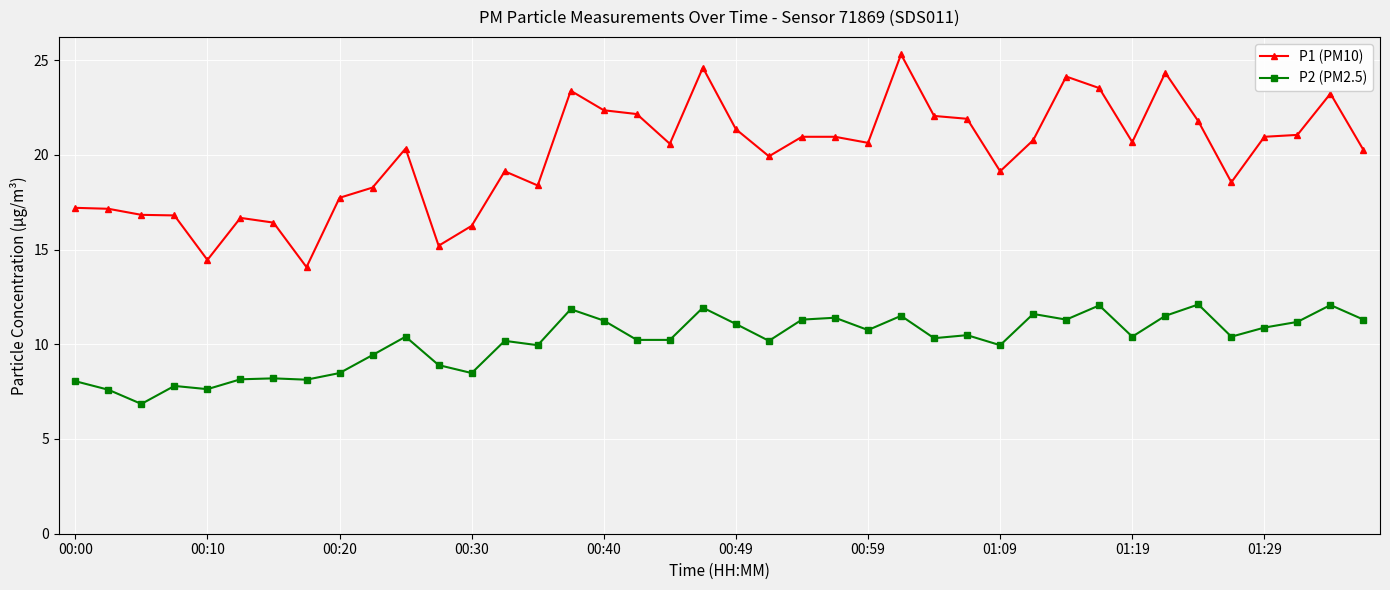

What is the value of the P1 (PM10) point at the 19th from the left?

20.6